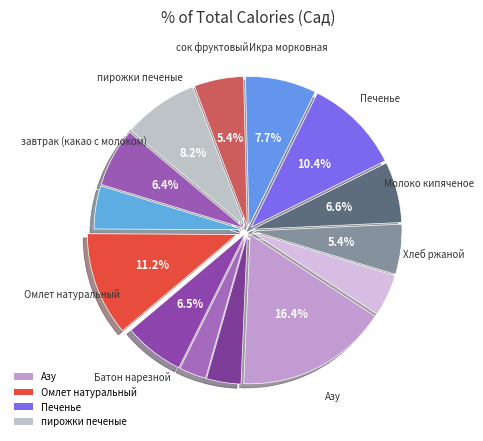

How many slices are in this pie chart?

14